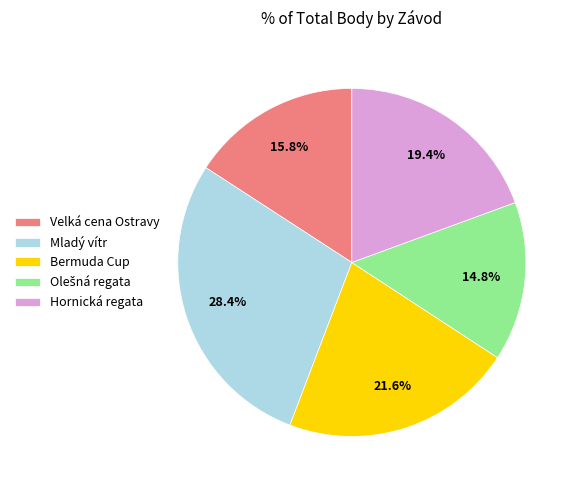

Does Velká cena Ostravy account for over 50% of the chart?

No